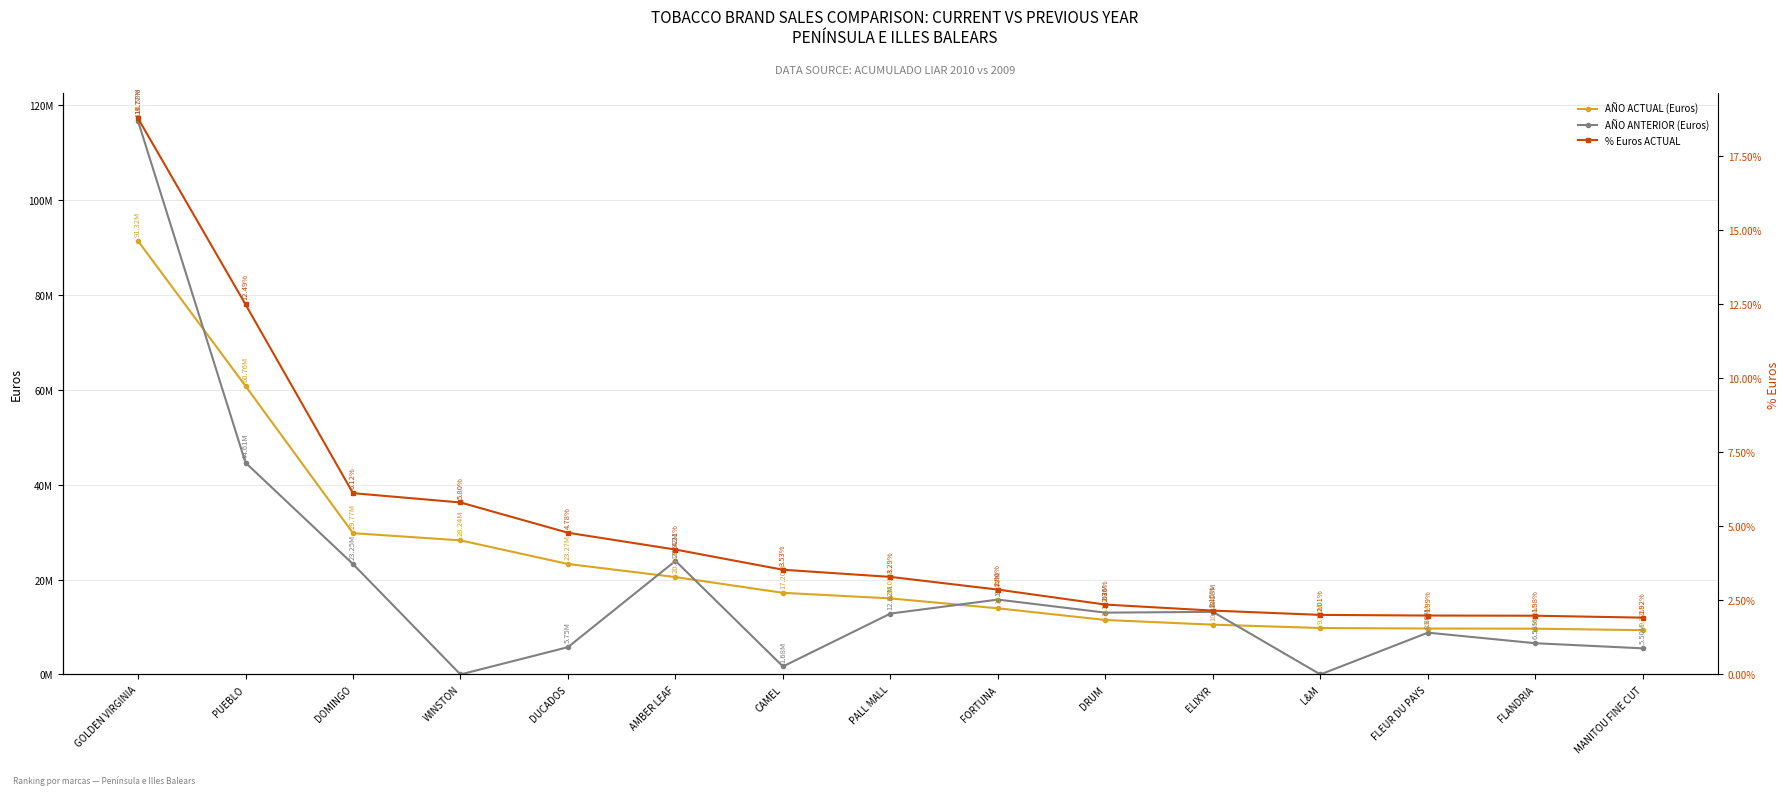

Where is % Euros ACTUAL nearest to the value 0?

MANITOU FINE CUT